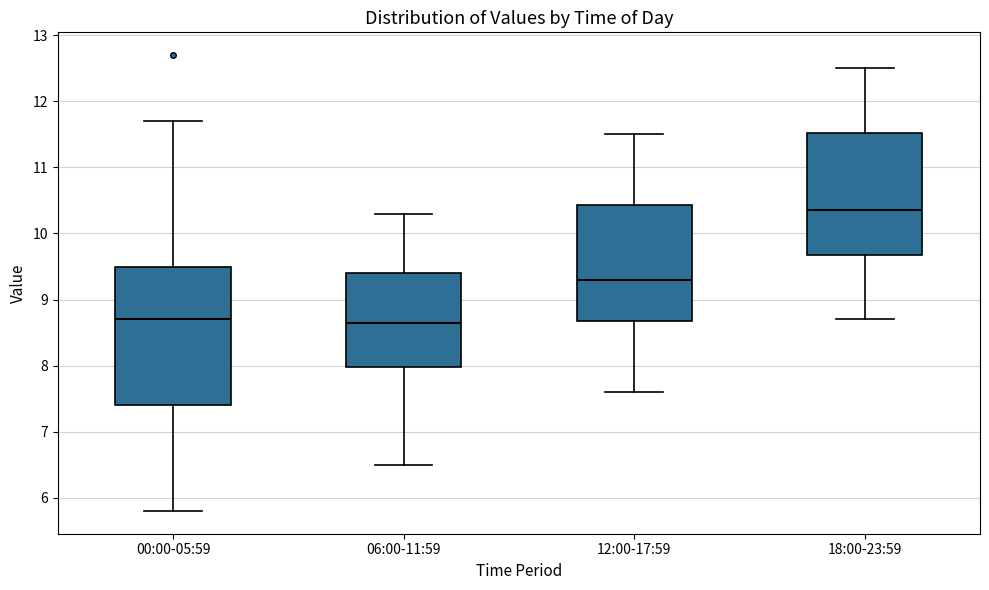

Where does the upper whisker of the box for 00:00-05:59 end on the y-axis? The values are not printed on the chart, so give them approximately, as read against the axis.

11.7